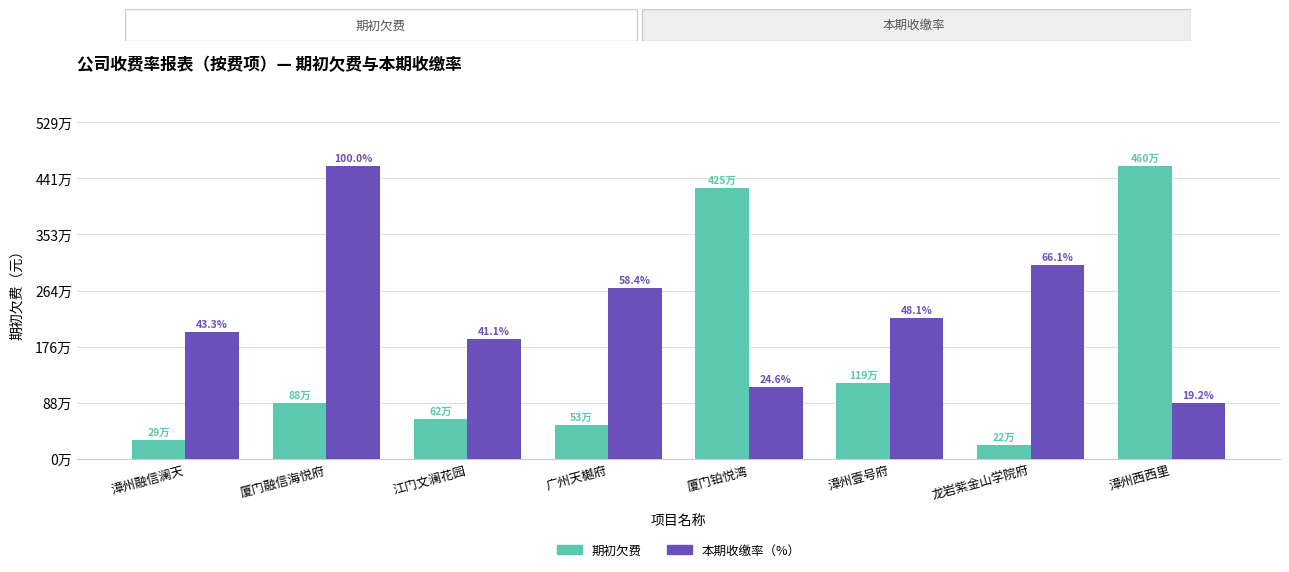

List the series in order of their peak value, lowest first.

期初欠费, 本期收缴率（%）